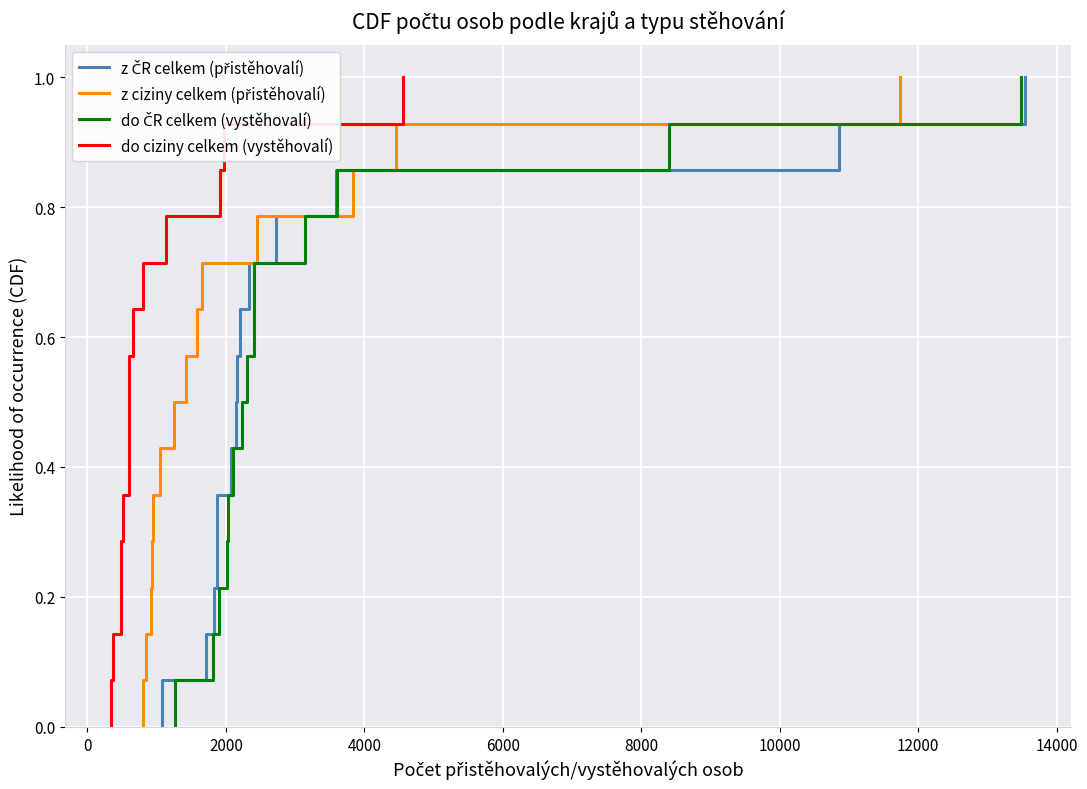

Which series has the largest range (max minus min)?

z ČR celkem (přistěhovalí)